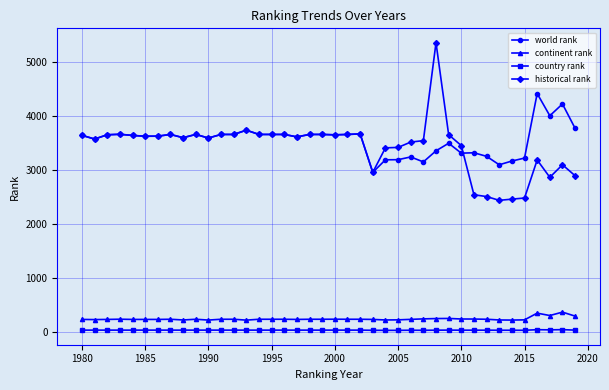

How many lines are shown in the chart?

4